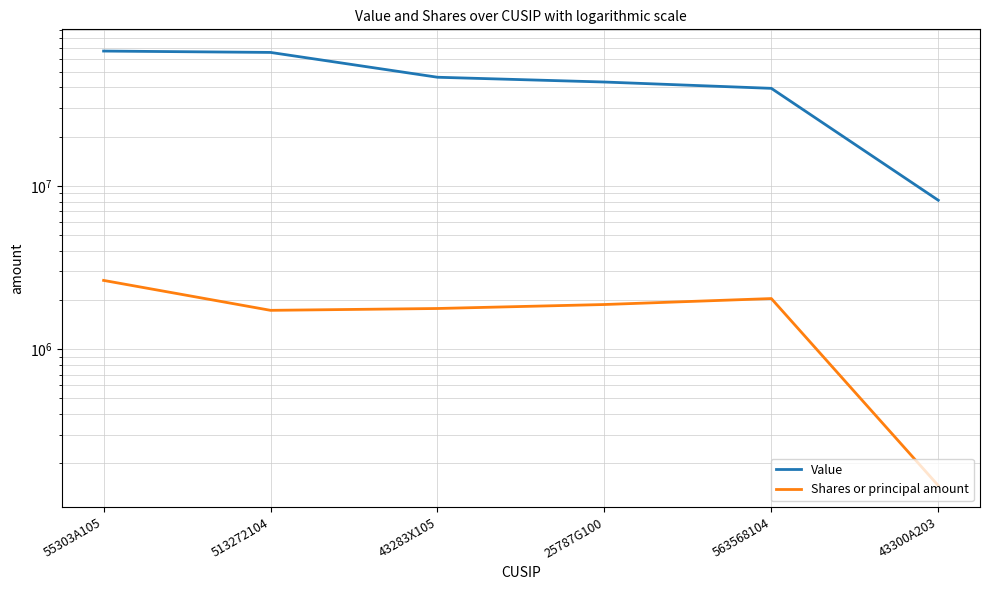

What is the value of the Value point at the 6th from the left?

8152000